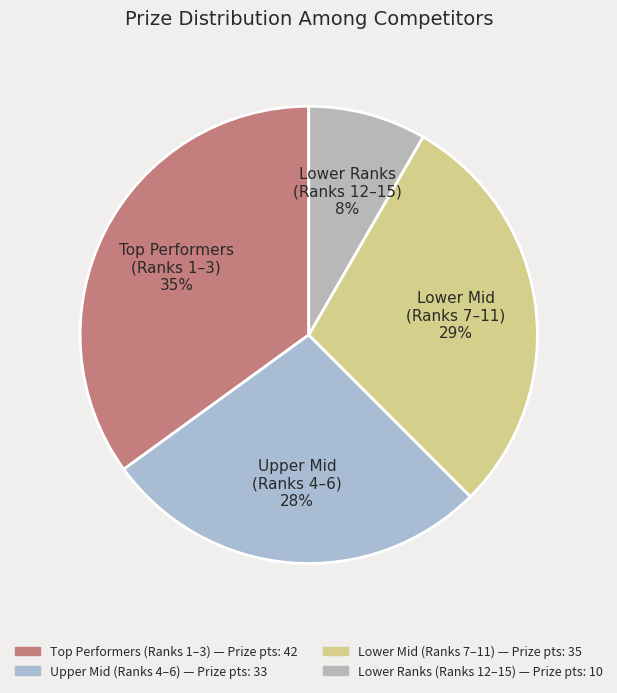

What is the smallest slice in the pie chart?

Lower Ranks (Ranks 12–15)